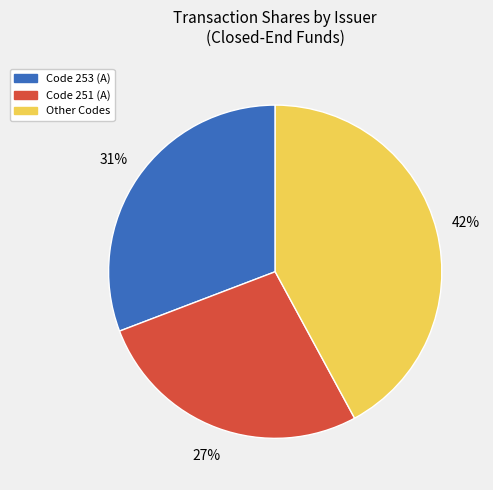

Rank the categories by value from highest to lowest.

Other Codes, Code 253 (A), Code 251 (A)